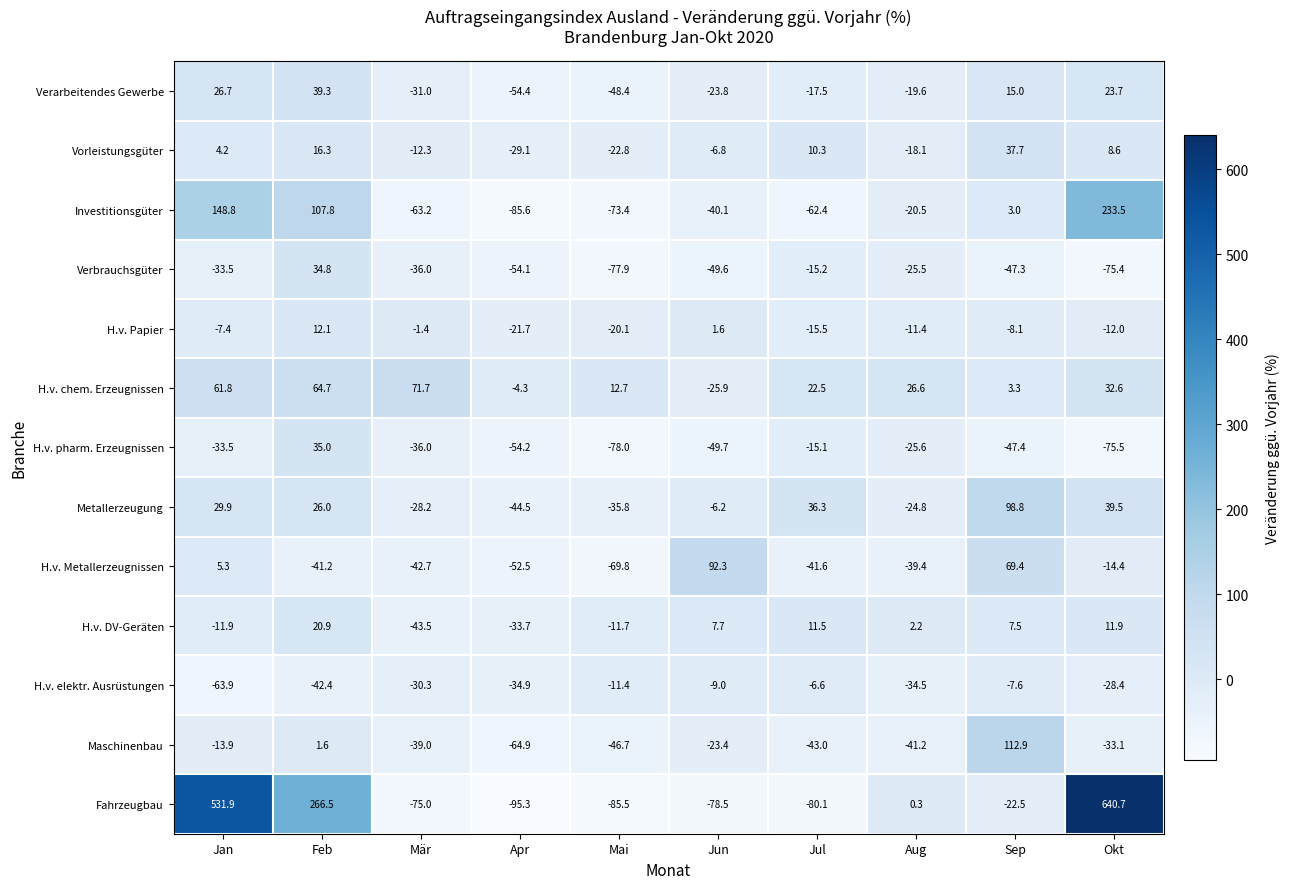

List the series in order of their peak value, lowest first.

H.v. elektr. Ausrüstungen, H.v. Papier, H.v. DV-Geräten, Verbrauchsgüter, H.v. pharm. Erzeugnissen, Vorleistungsgüter, Verarbeitendes Gewerbe, H.v. chem. Erzeugnissen, H.v. Metallerzeugnissen, Metallerzeugung, Maschinenbau, Investitionsgüter, Fahrzeugbau